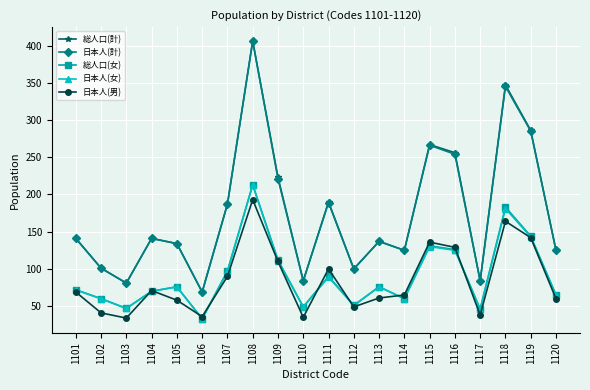

How many data points in 日本人(男) are less than 69?

10